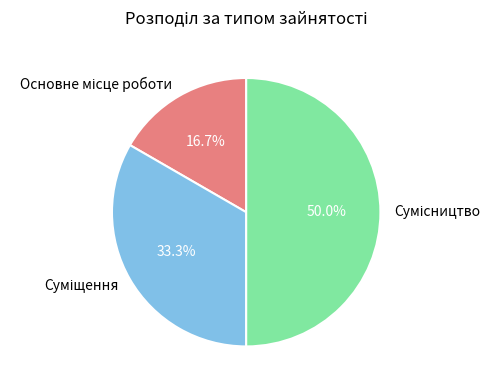

How many slices are in this pie chart?

3